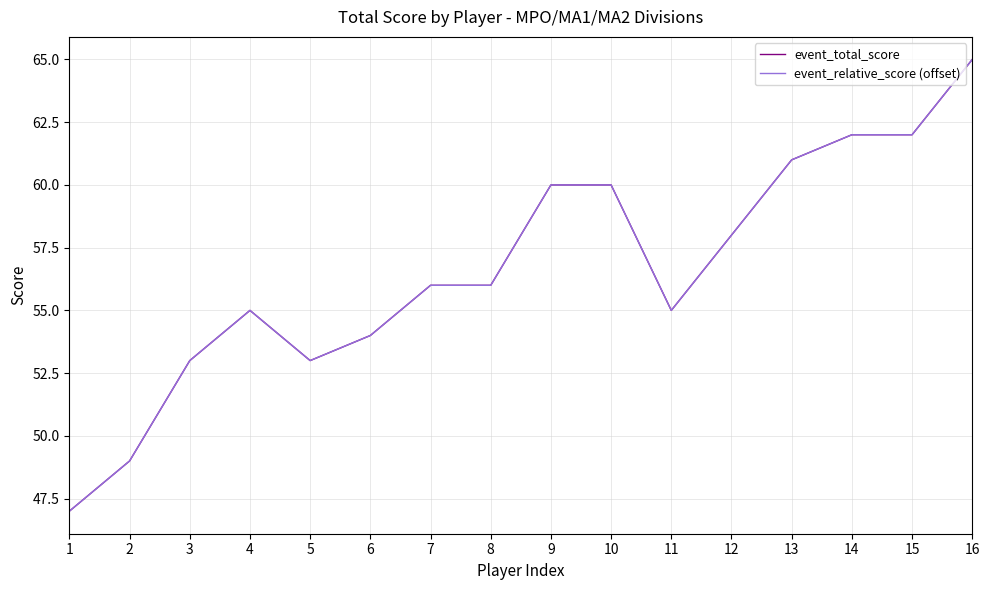

Reading right to left, list all the values displayed in this chart.

event_total_score: 65	62	62	61	58	55	60	60	56	56	54	53	55	53	49	47
event_relative_score (offset): 65	62	62	61	58	55	60	60	56	56	54	53	55	53	49	47